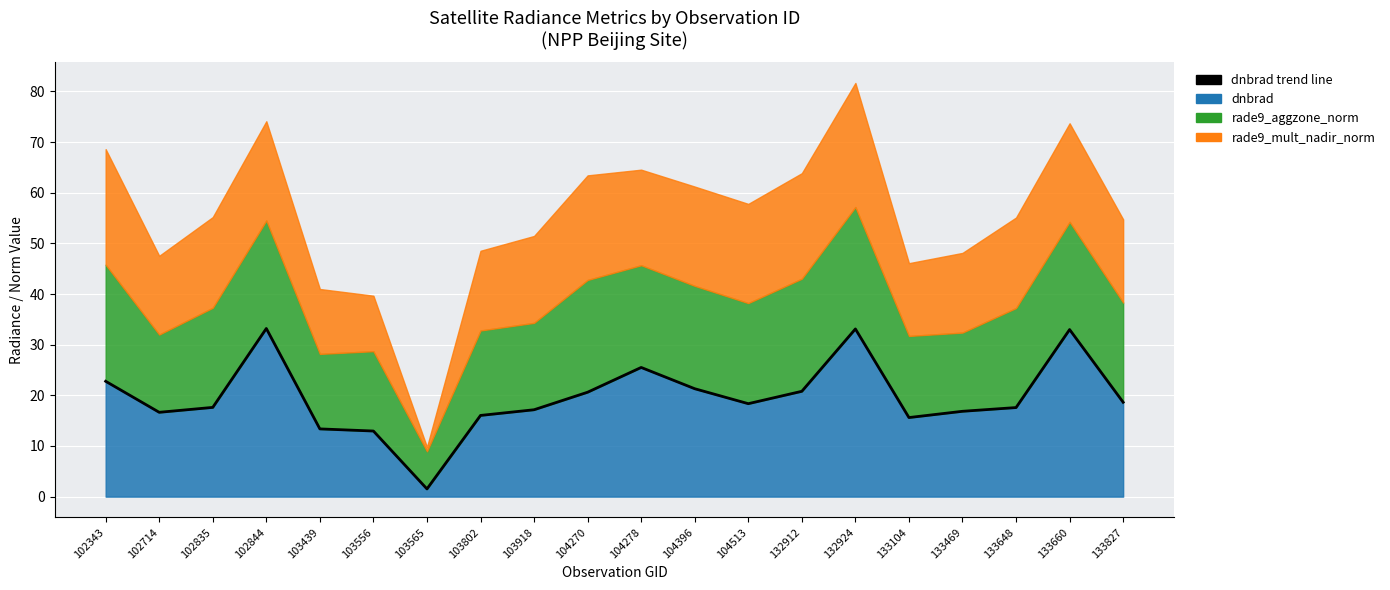

What is the value of the 11th point from the left?

25.5